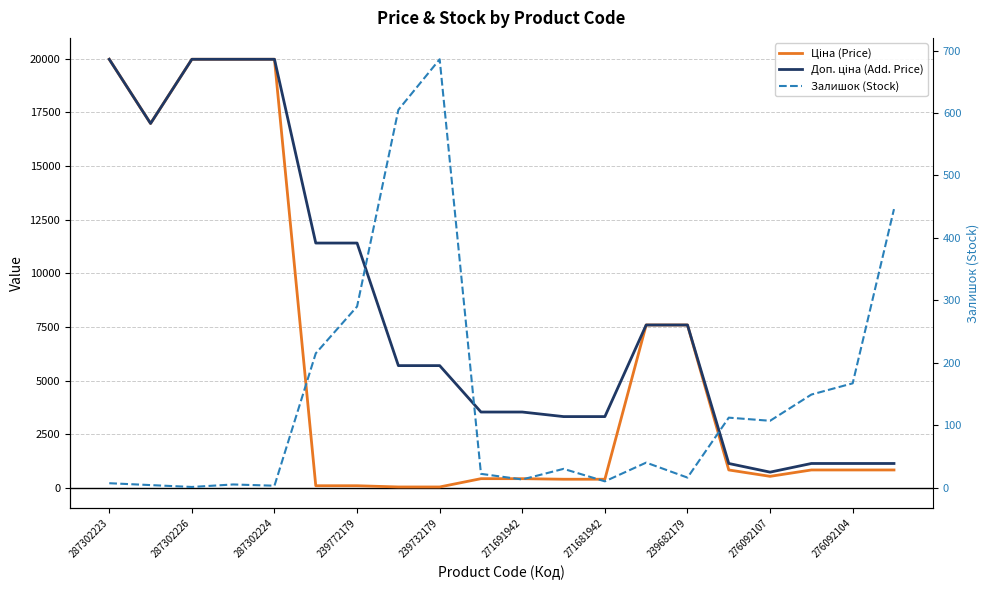

What is the total value across all series at 287302223?

39935.3